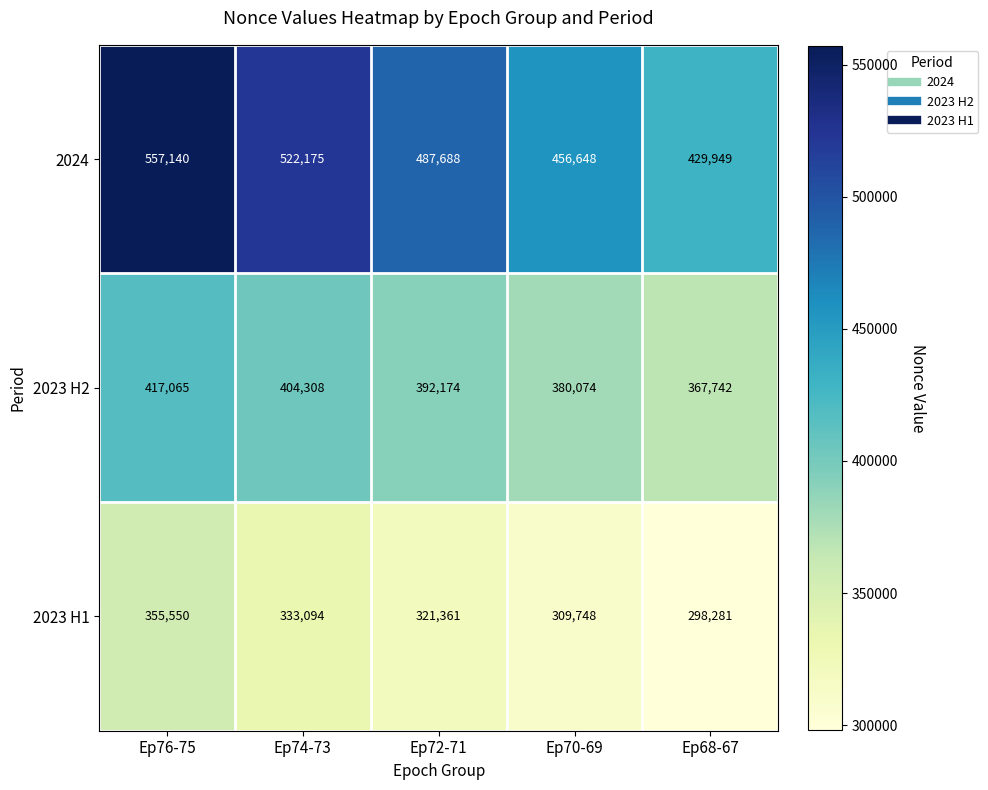

What is the total value across all series at Ep72-71?

1201223